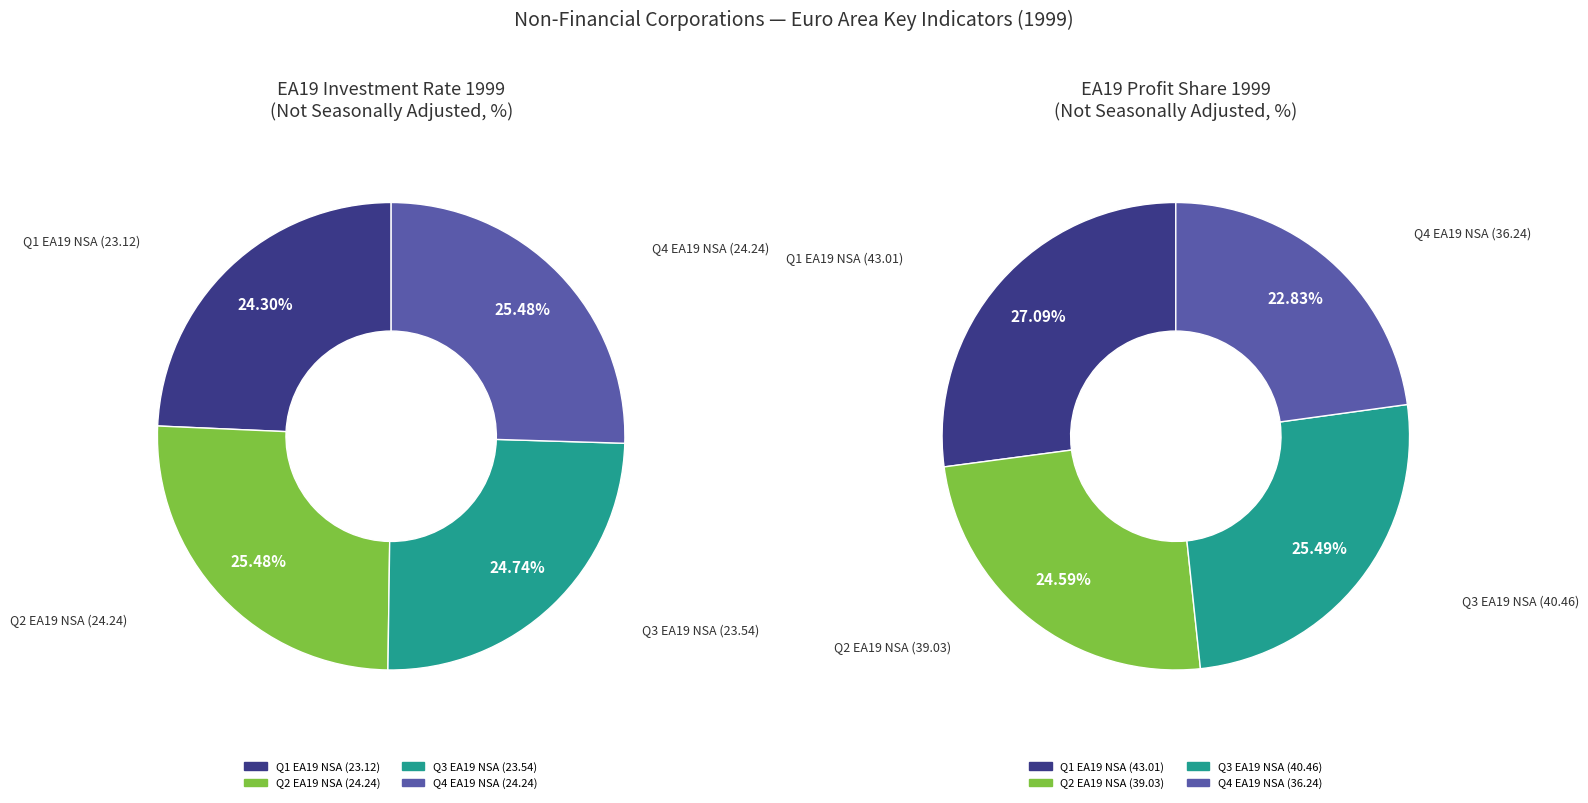

To the nearest percent, what percentage of the pie is 2?

25%